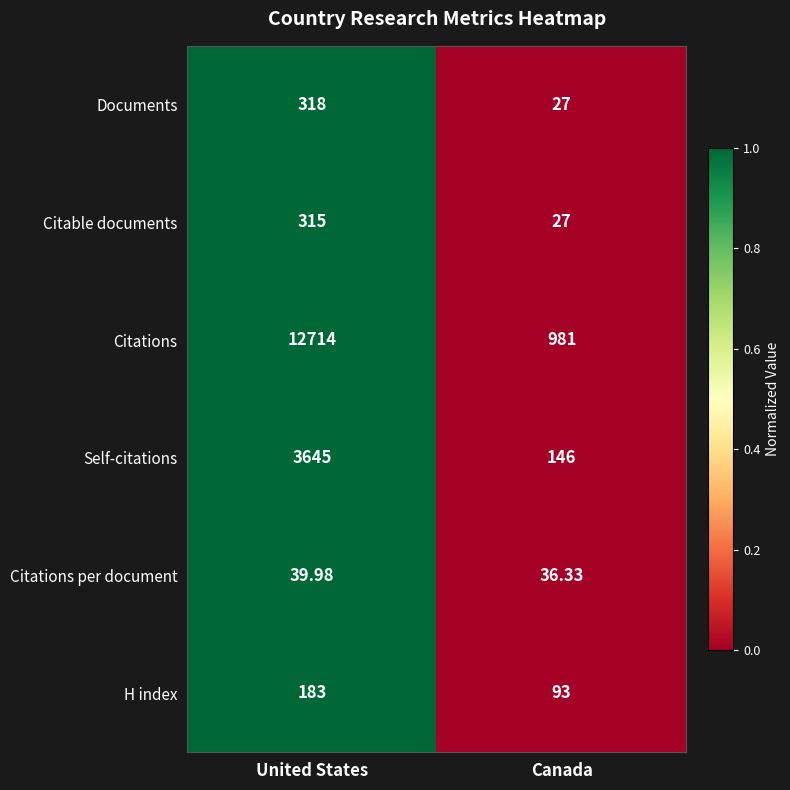

Rank the series by their maximum value, from highest to lowest.

Citations, Self-citations, Documents, Citable documents, H index, Citations per document